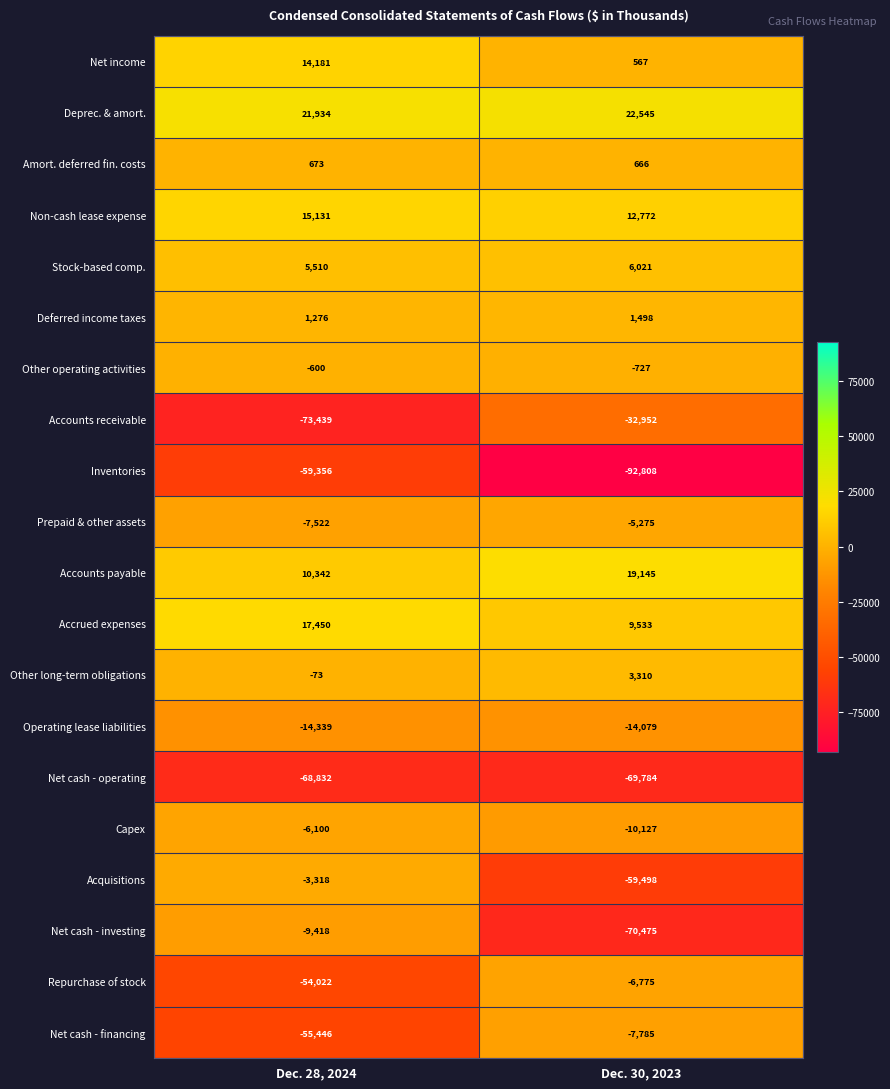

The value of Non-cash lease expense at Dec. 30, 2023 is 16779. True or false?

False